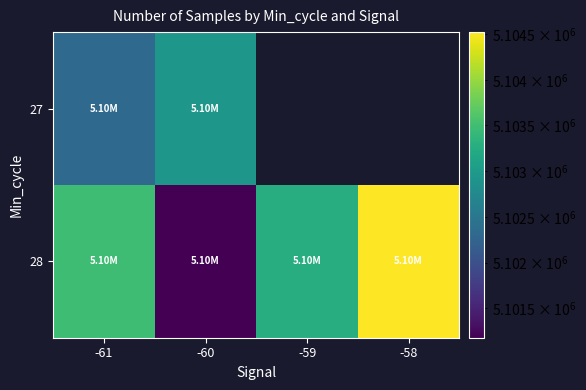

What is the minimum value for 28?

5101180.0